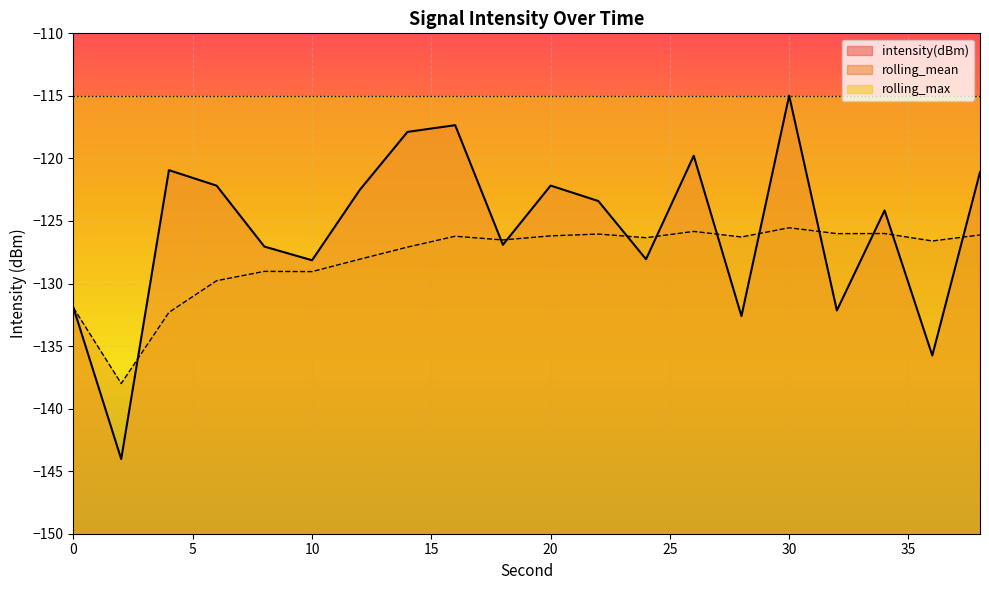

List the series in order of their peak value, highest first.

intensity(dBm), rolling_mean